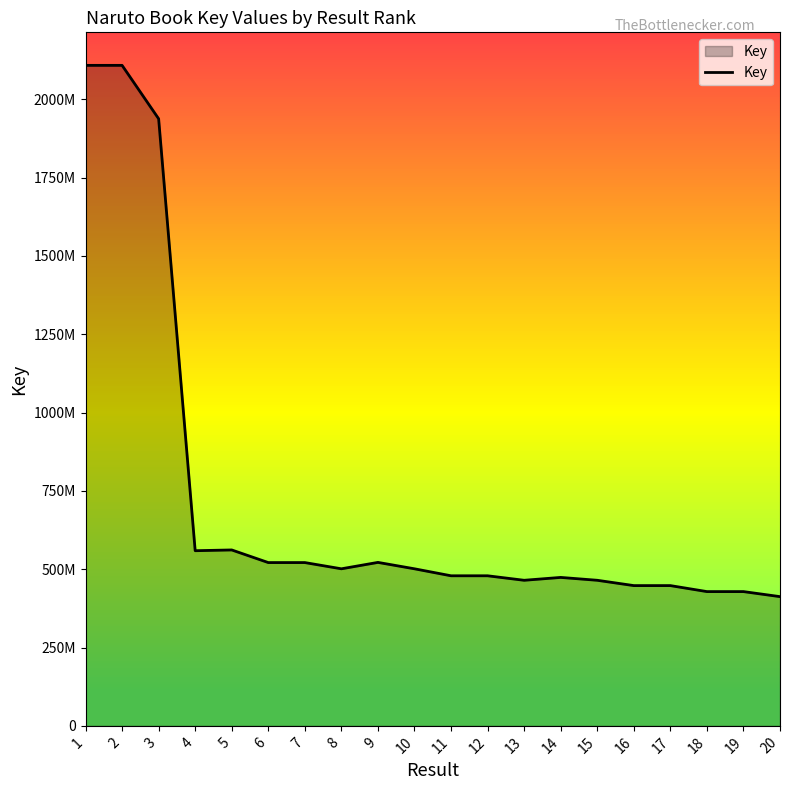

Rank the categories by value from highest to lowest.

1, 2, 3, 5, 4, 9, 7, 6, 10, 8, 12, 11, 14, 15, 13, 17, 16, 19, 18, 20